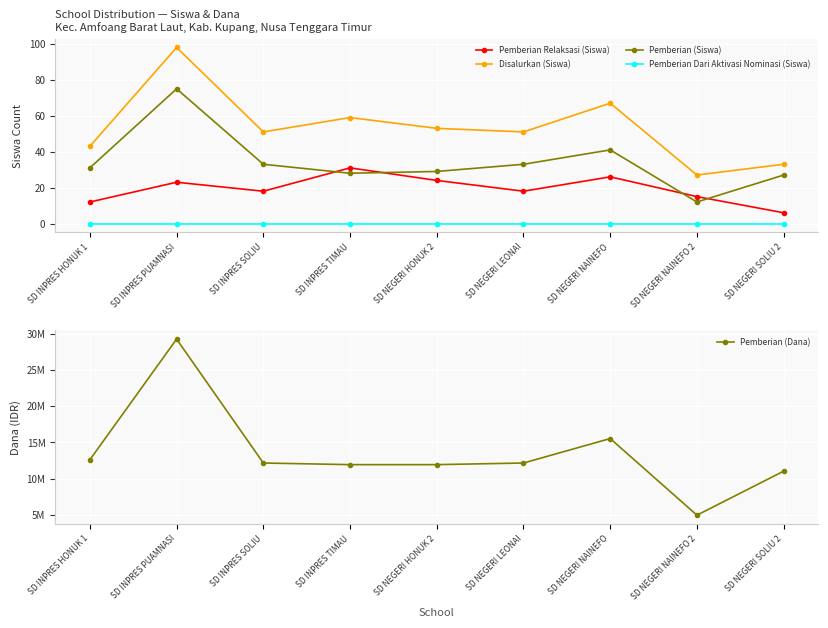

What is the sum of all Pemberian Relaksasi (Siswa) values?

173